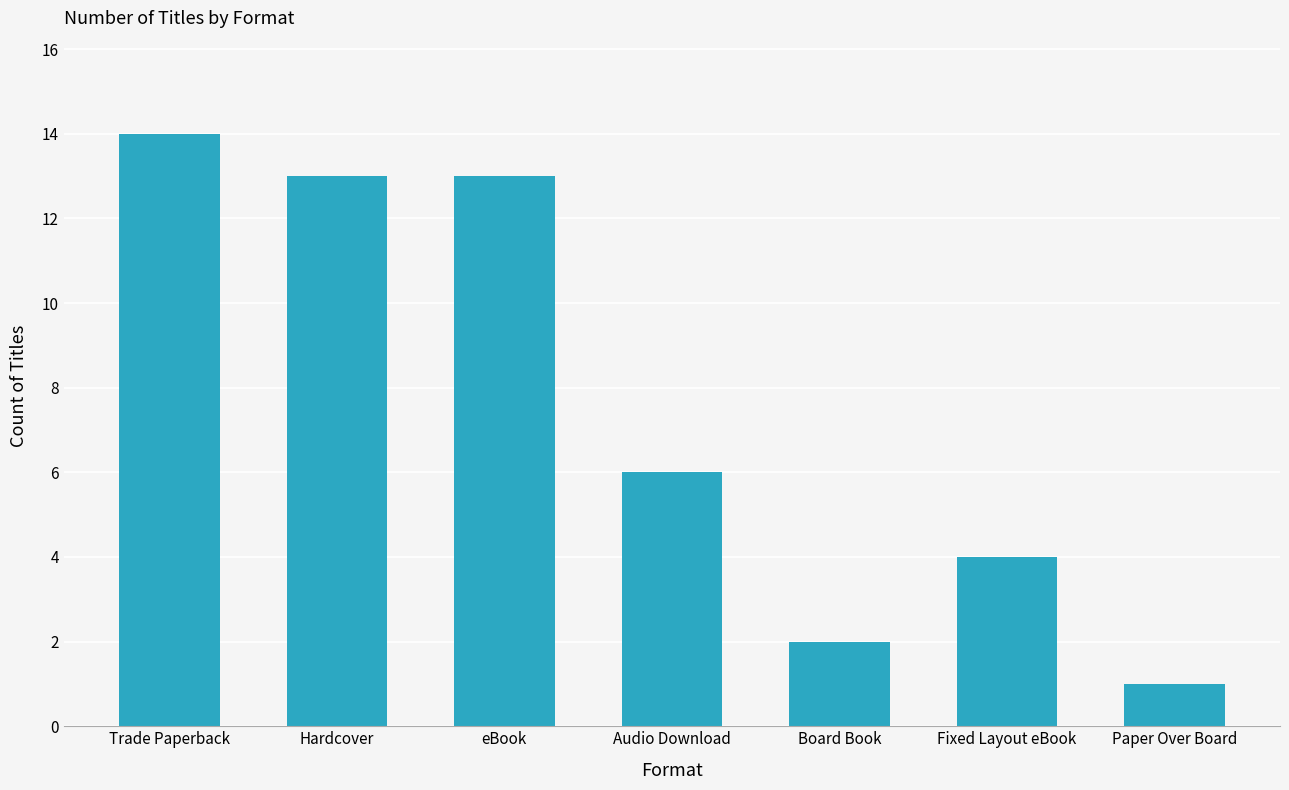

Approximately how many times larger is the value at Fixed Layout eBook compared to Audio Download?

0.7